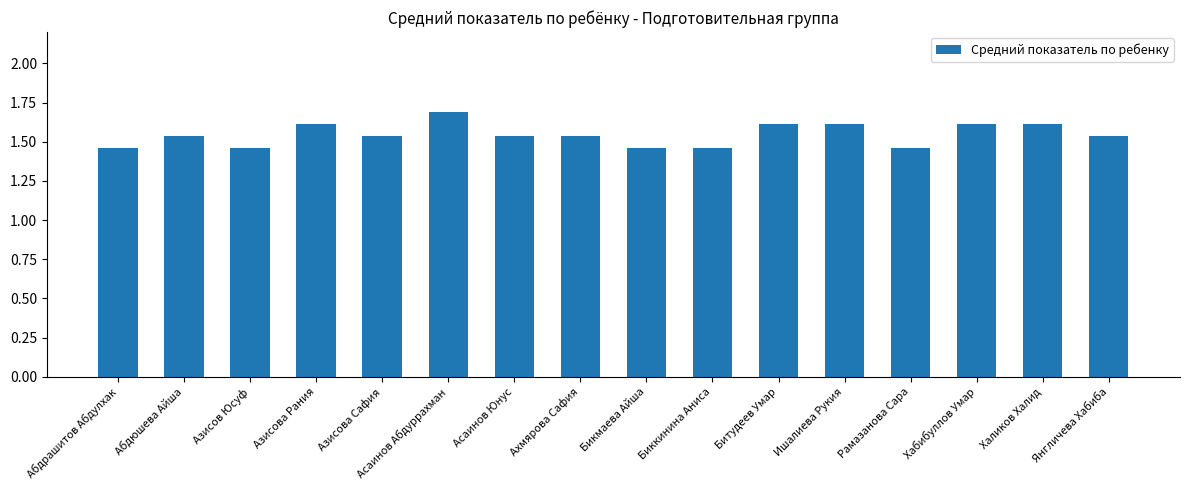

Which has a higher value, Хабибуллов Умар or Биккинина Аниса?

Хабибуллов Умар